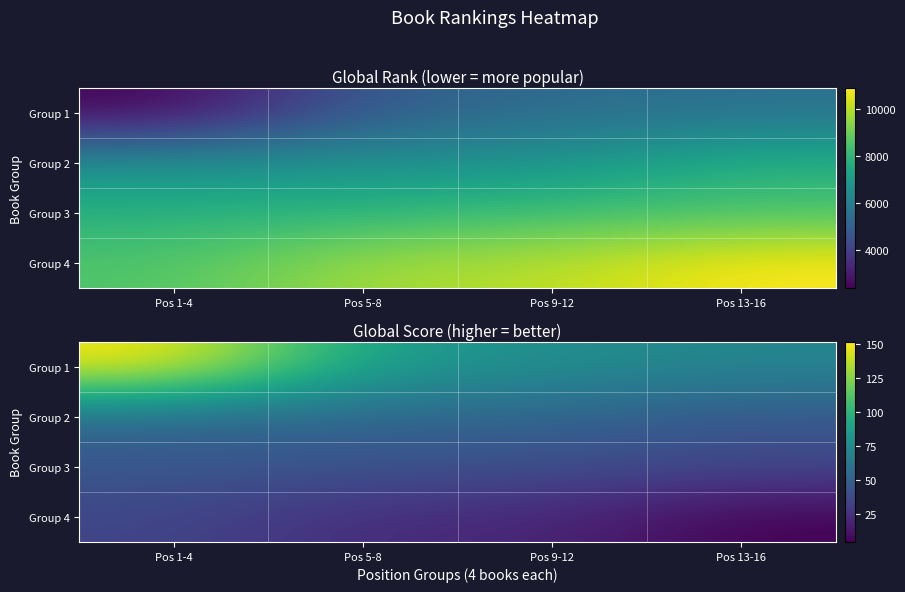

True or false: Group 3 has a value of 13 at Pos 13-16.

False